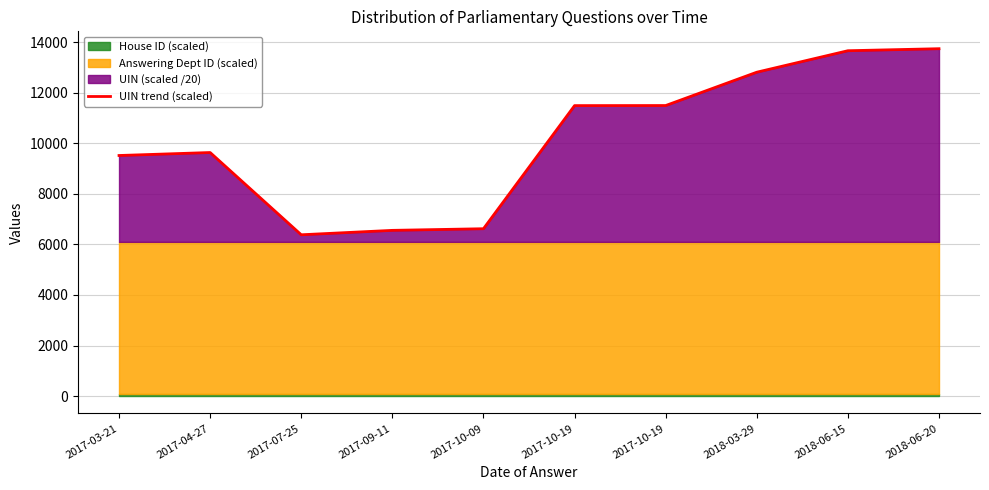

Reading left to right, transcribe all the data shown in this chart.

2017-03-21=9514.9	2017-04-27=9632.6	2017-07-25=6380.2	2017-09-11=6554.9	2017-10-09=6619.6	2017-10-19=11487.7	2017-10-19=11490.7	2018-03-29=12808.5	2018-06-15=13657.9	2018-06-20=13737.9